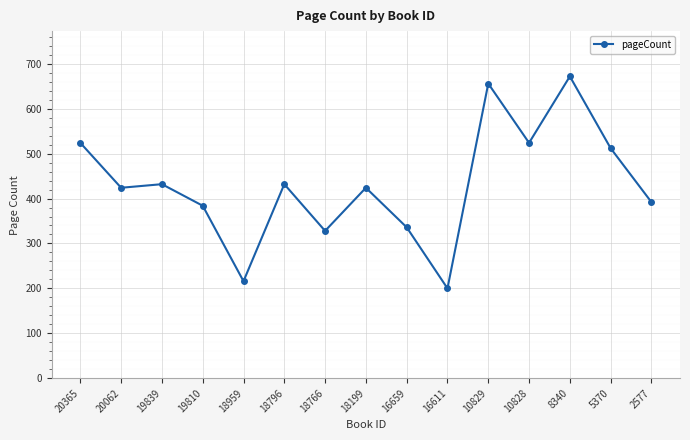

Which has a higher value, 5370 or 19810?

5370